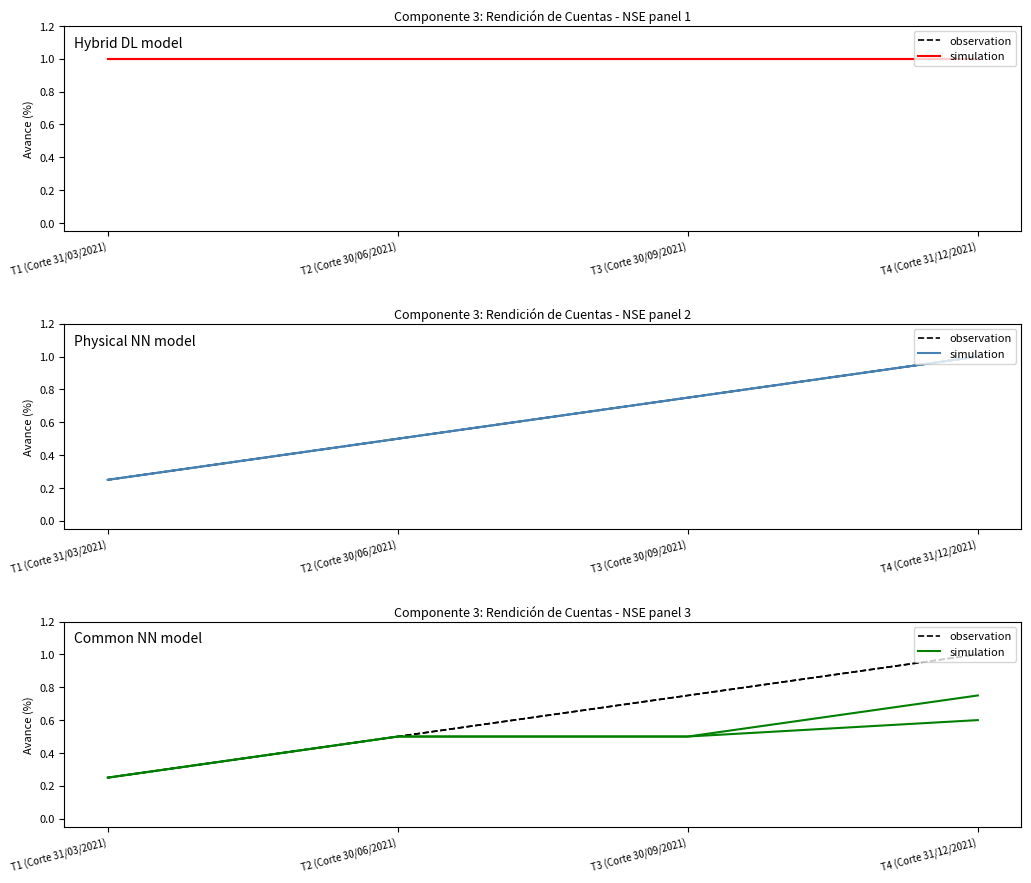

What is the total value across all series at T4 (Corte 31/12/2021)?

1.8